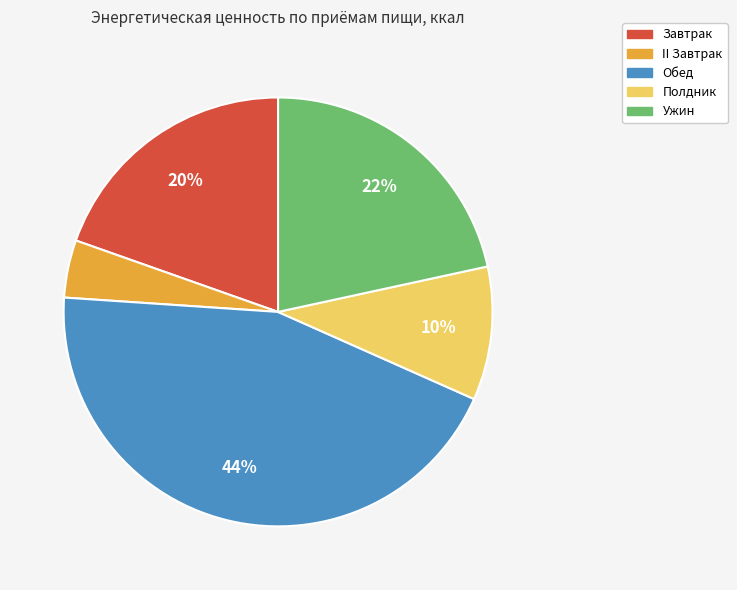

Which slice is the largest?

Обед